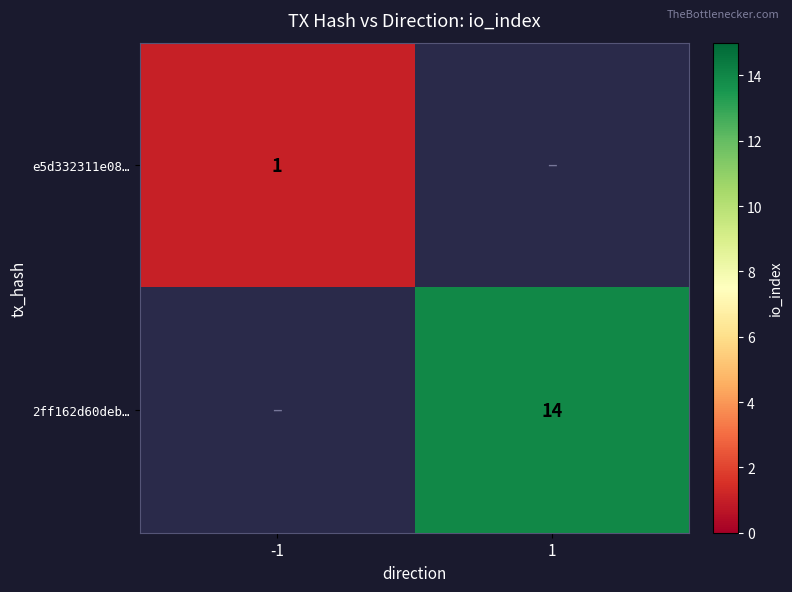

True or false: e5d332311e08… has a value of 0 at -1.

False